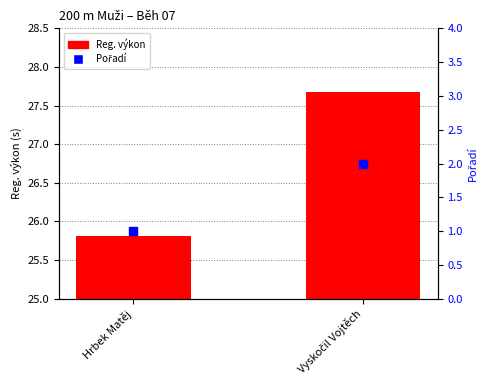

Is the value of Pořadí at Vyskočil Vojtěch greater than the value of Reg. výkon at Hrbek Matěj?

No